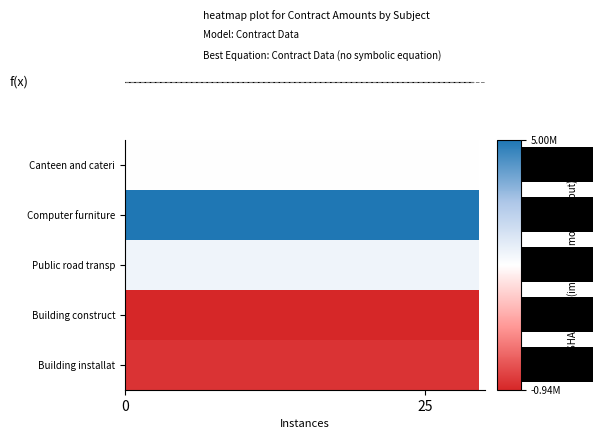

What is the spread (max minus min) of values at 7?

5935000